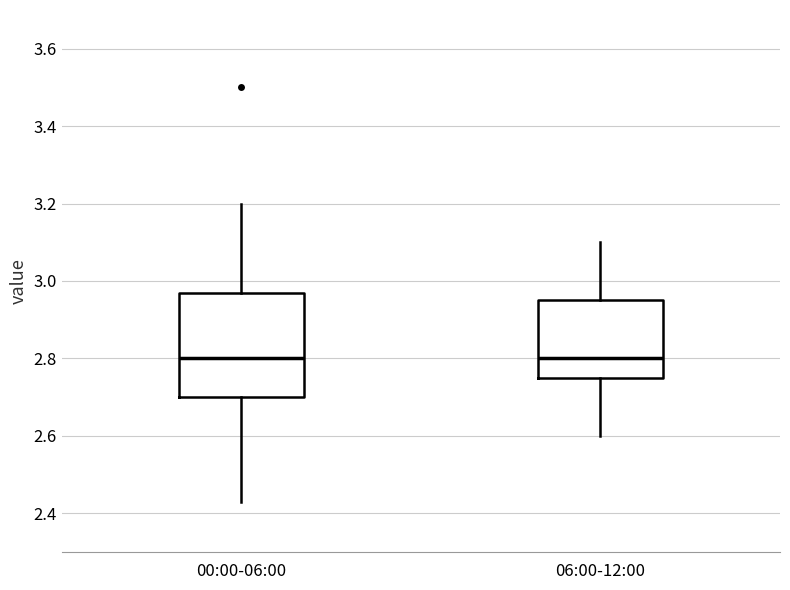

Where does the median line of the box for 06:00-12:00 sit on the y-axis? The values are not printed on the chart, so give them approximately, as read against the axis.

2.80